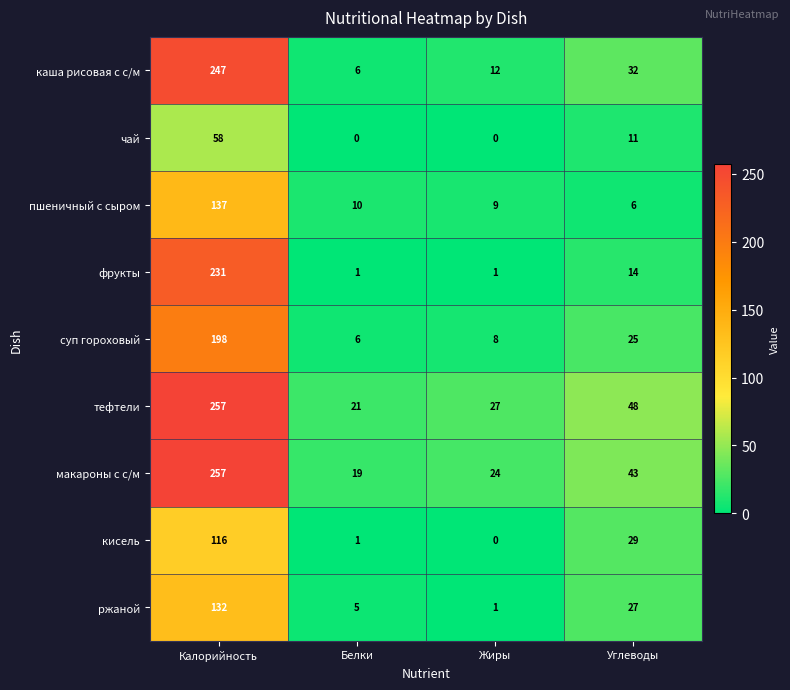

What is the difference between the highest and lowest values at Белки?

21